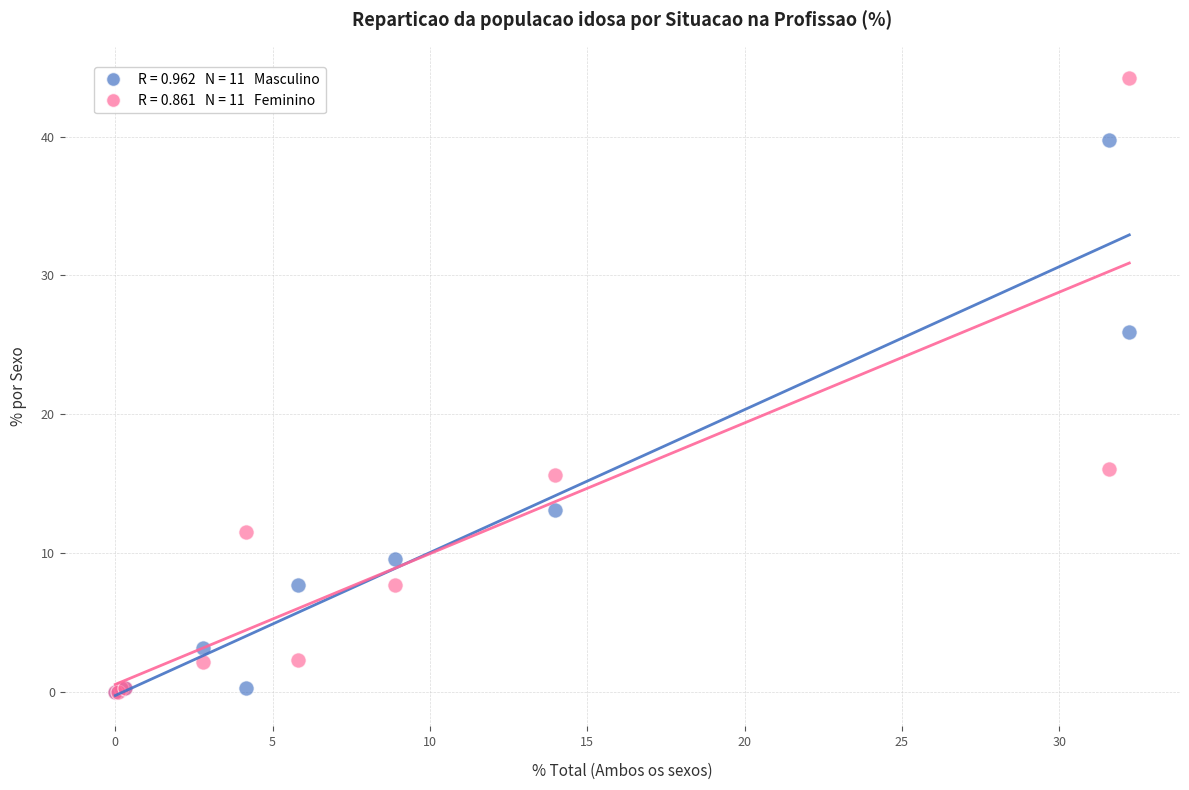

Across all series, what Y value is closest to 22?

25.9